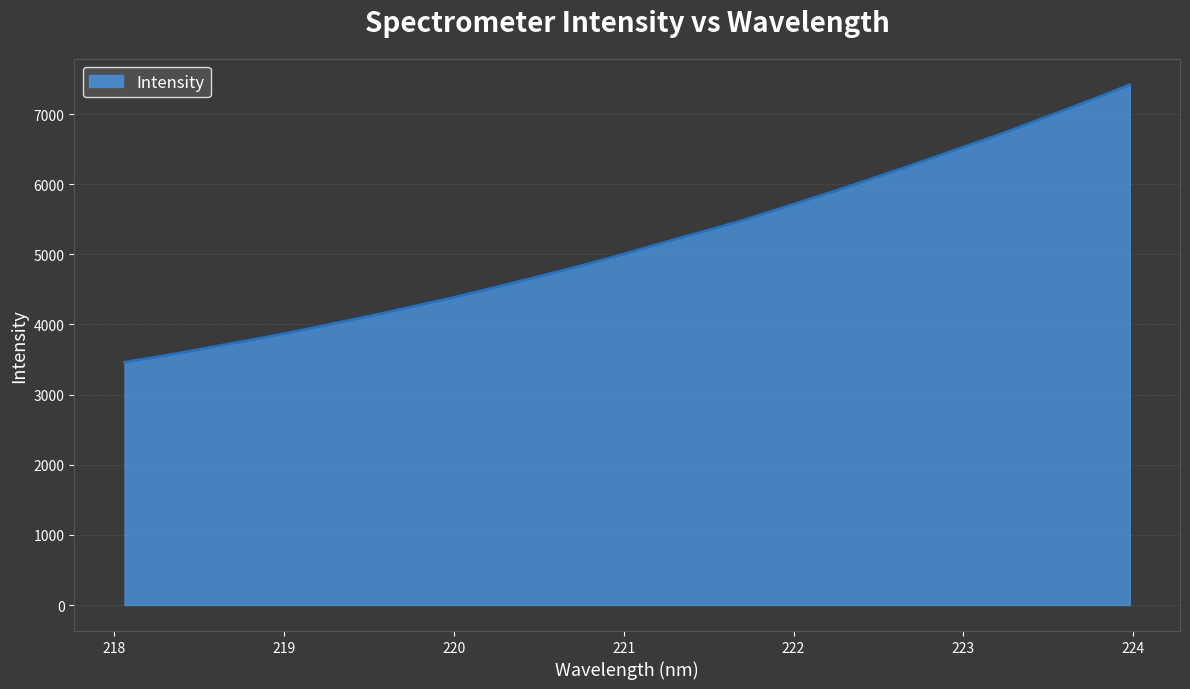

What is the difference between the maximum and minimum values?

3954.8